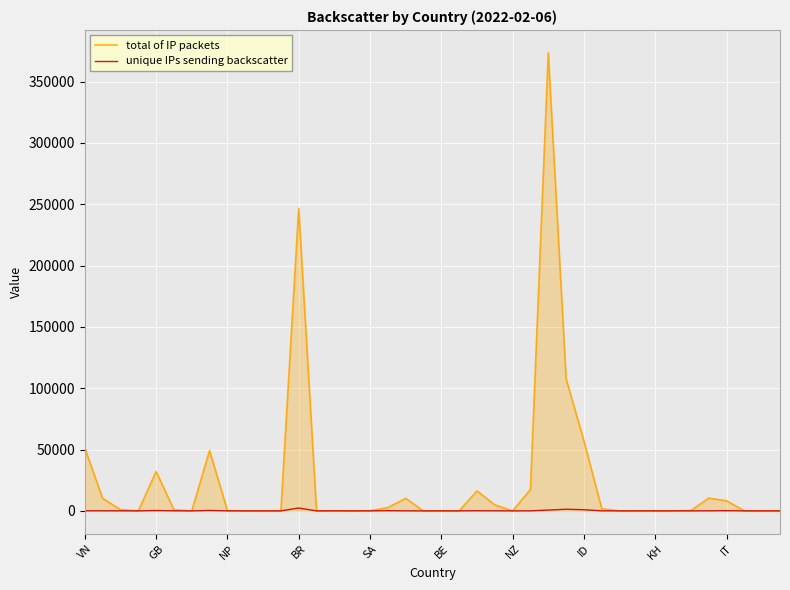

Which series has the widest spread of values?

total of IP packets